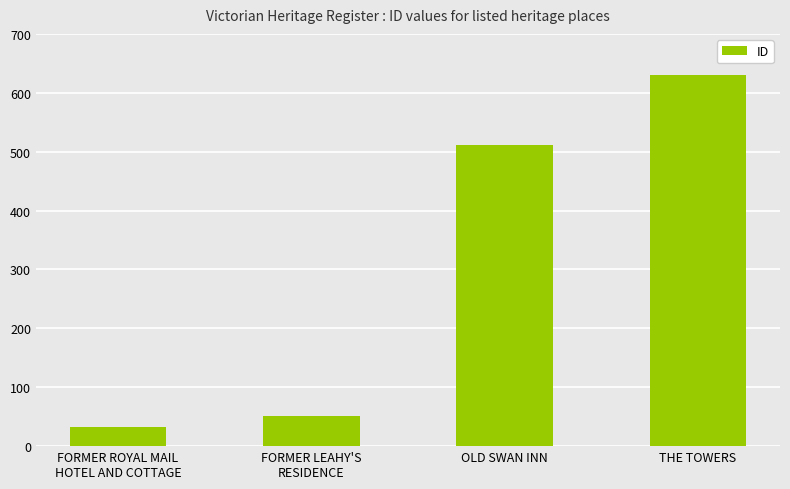

Reading left to right, list all the values displayed in this chart.

FORMER ROYAL MAIL
HOTEL AND COTTAGE=33	FORMER LEAHY'S
RESIDENCE=51	OLD SWAN INN=511	THE TOWERS=631